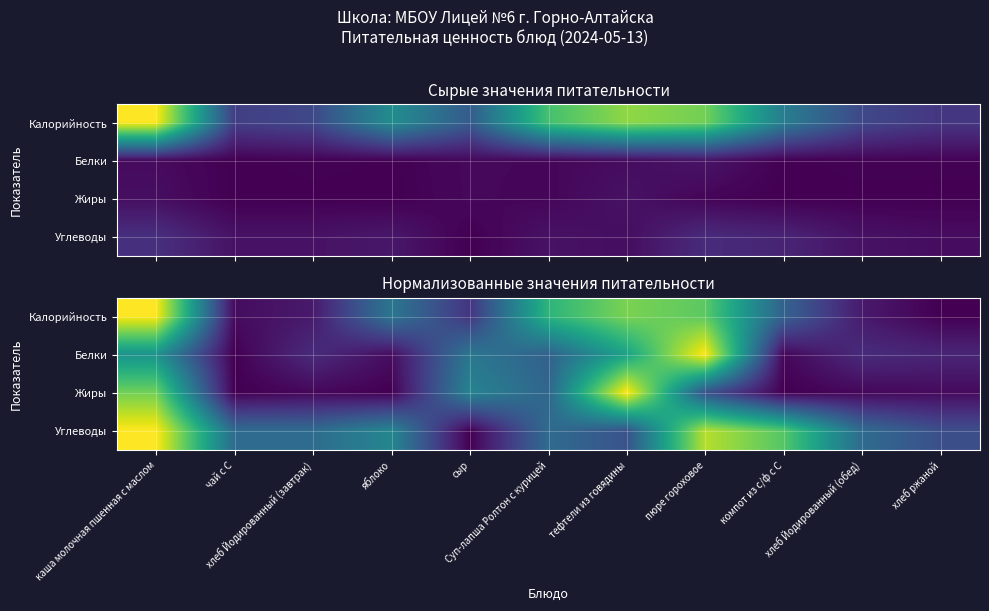

At how many categories does at least one series exceed 0?

11